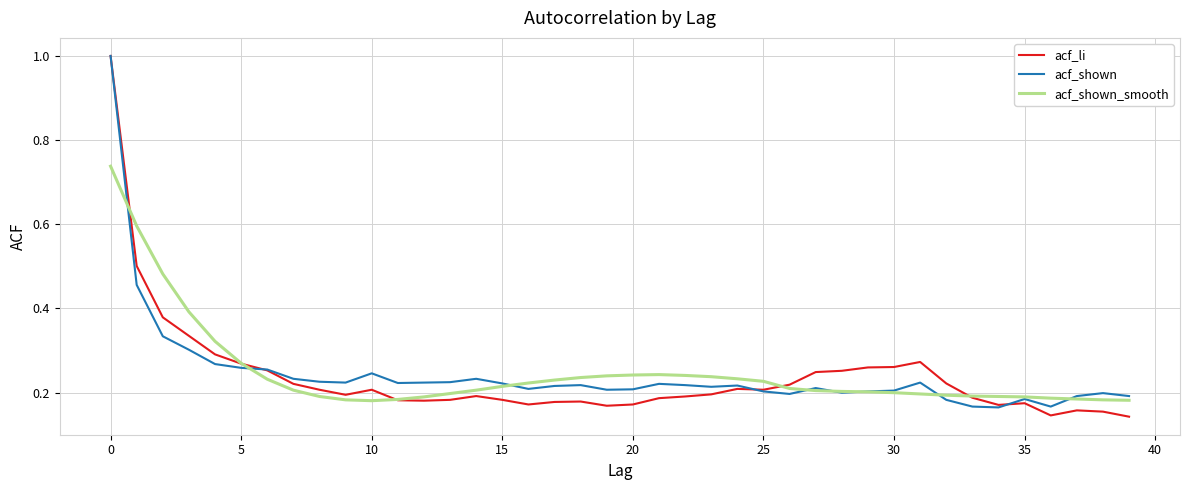

What is the value of the acf_shown point at the 32nd from the left?

0.2